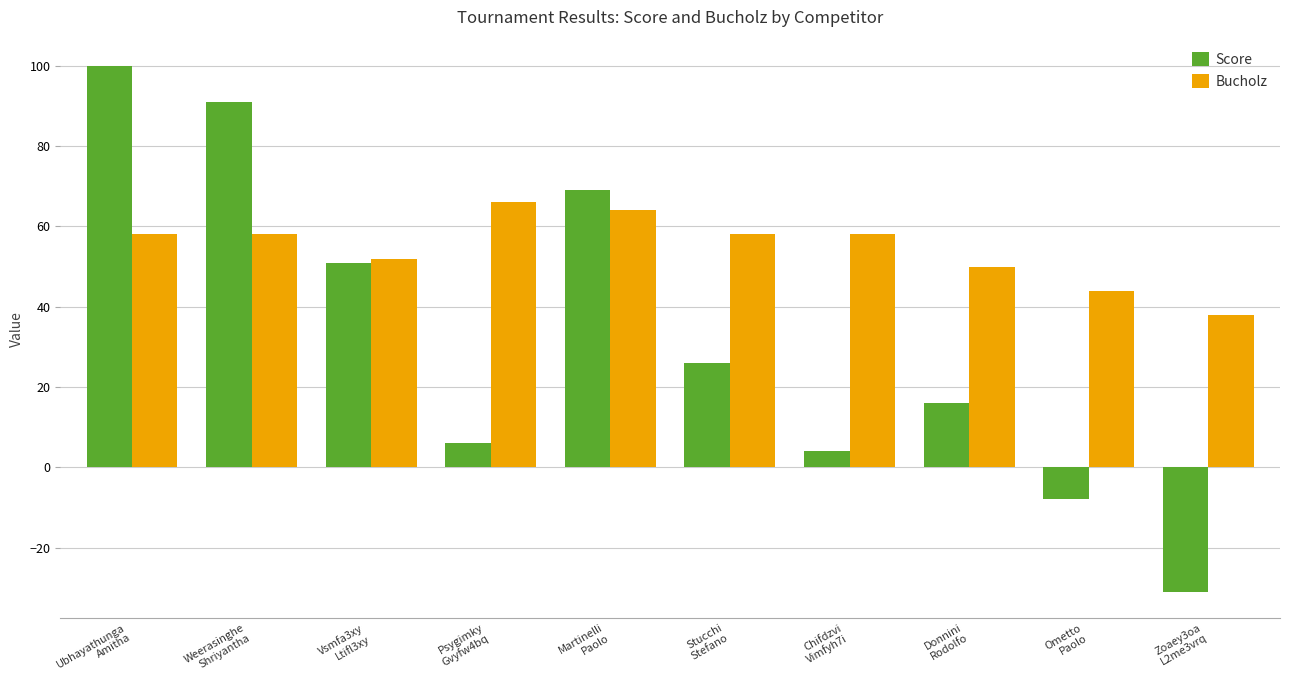

List the labels in order of Score value, smallest first.

Zoaey3oa
L2me3vrq, Ometto
Paolo, Chifdzvi
Vimfyh7i, Psygimky
Gvyfw4bq, Donnini
Rodolfo, Stucchi
Stefano, Vsmfa3xy
Ltifl3xy, Martinelli
Paolo, Weerasinghe
Shriyantha, Ubhayathunga
Amitha